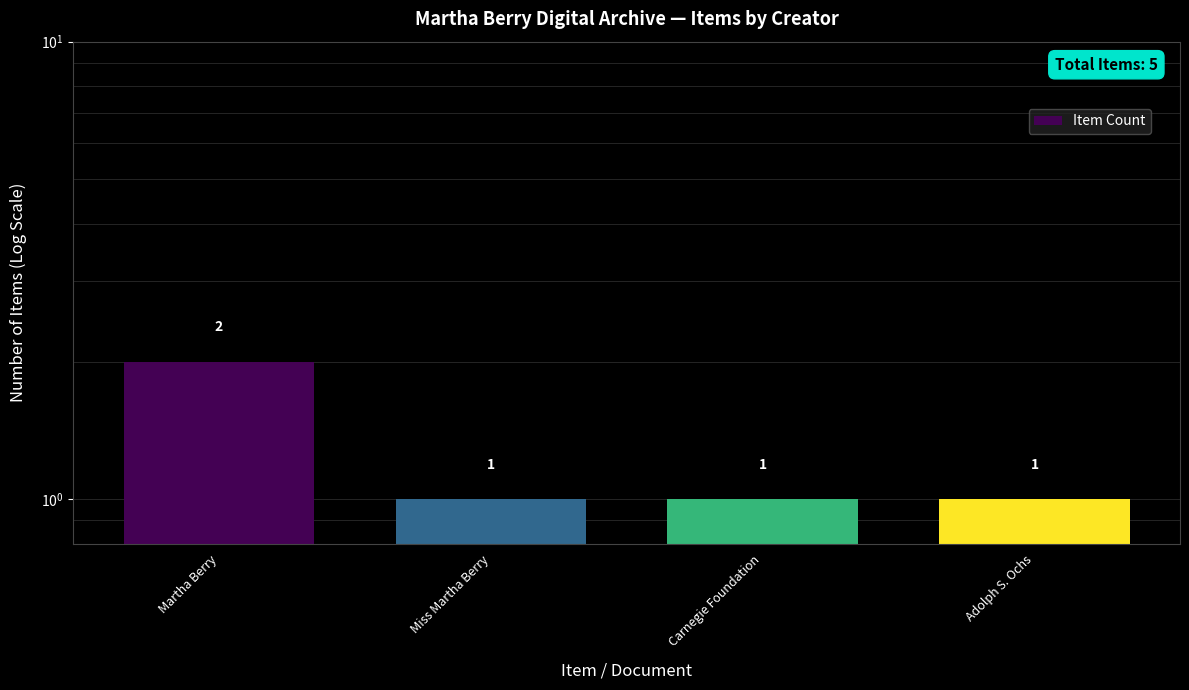

List the labels in order of value, smallest first.

Miss Martha Berry, Carnegie Foundation, Adolph S. Ochs, Martha Berry